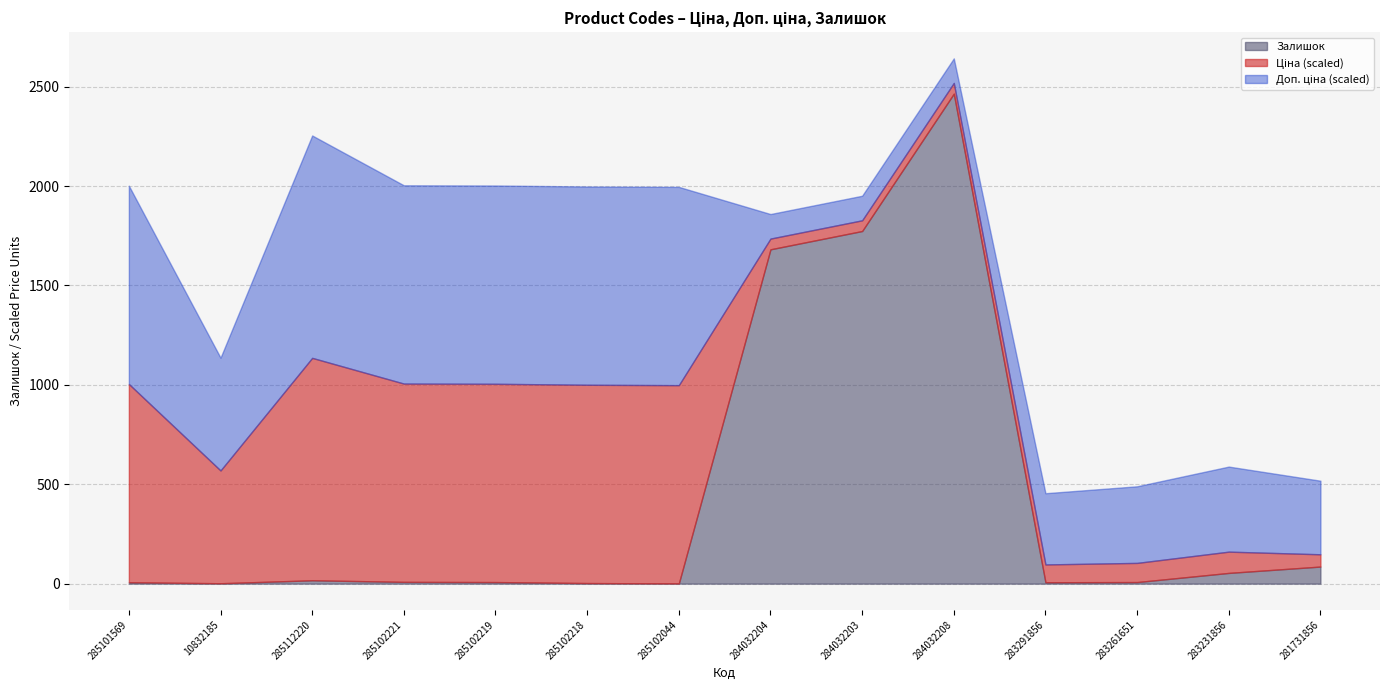

At which category is the sum across all series the highest?

284032208